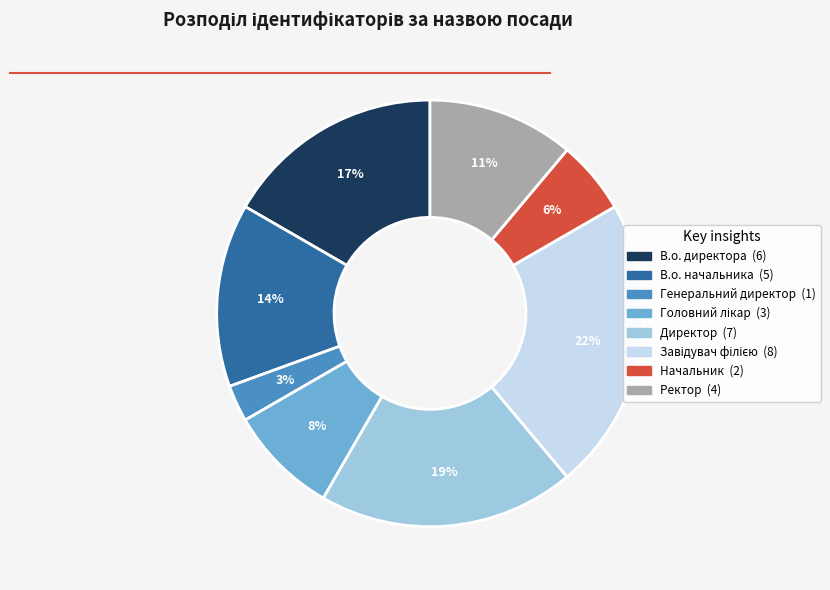

What is the smallest slice in the pie chart?

Генеральний директор